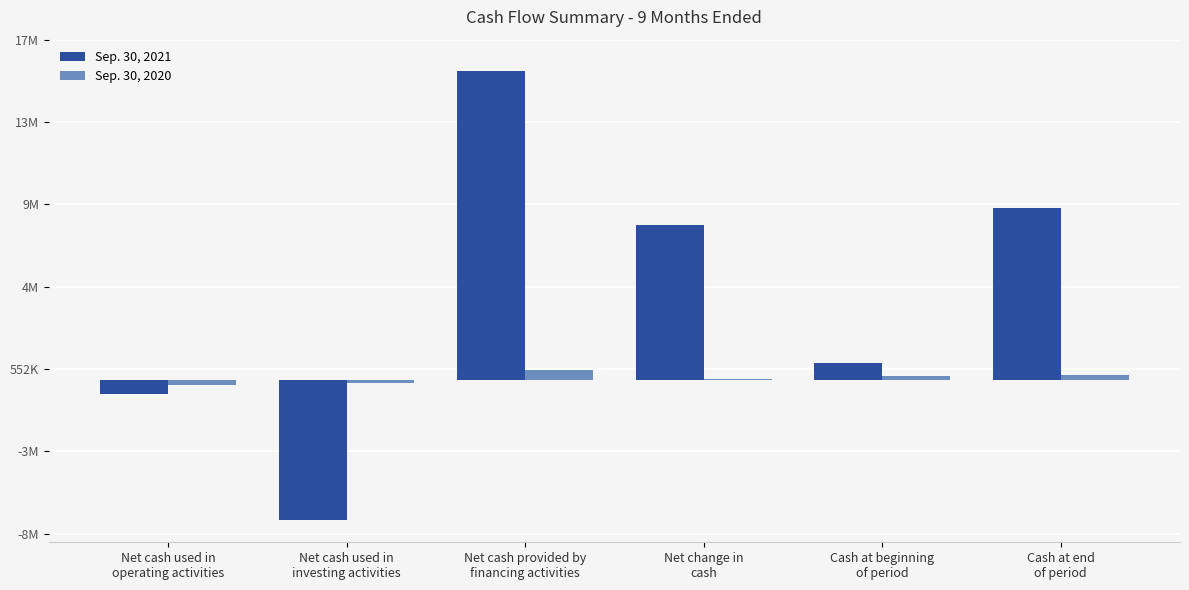

Rank the series by their maximum value, from highest to lowest.

Sep. 30, 2021, Sep. 30, 2020